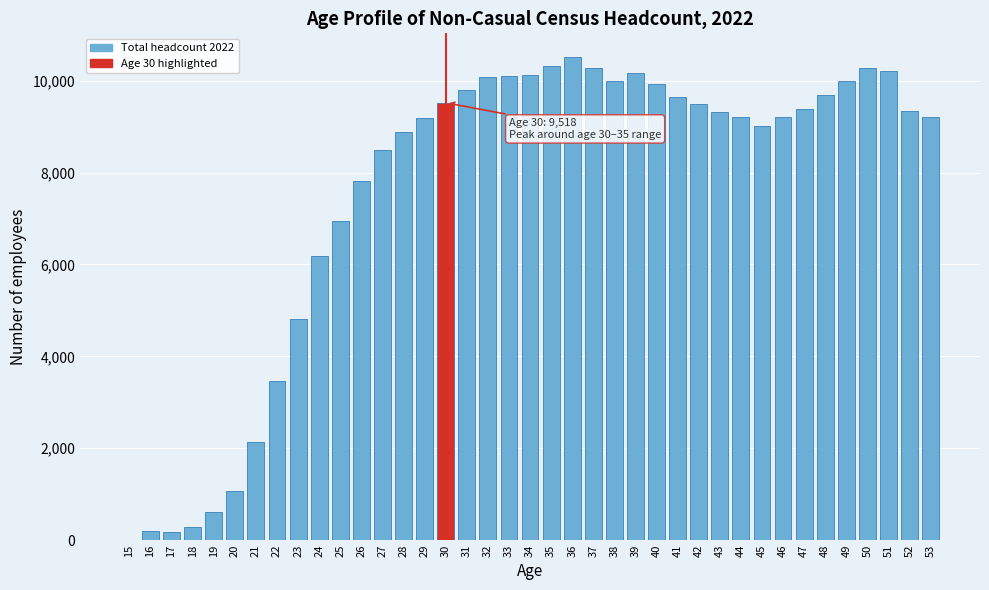

Approximately how many times larger is the value at 34 compared to 53?

1.1